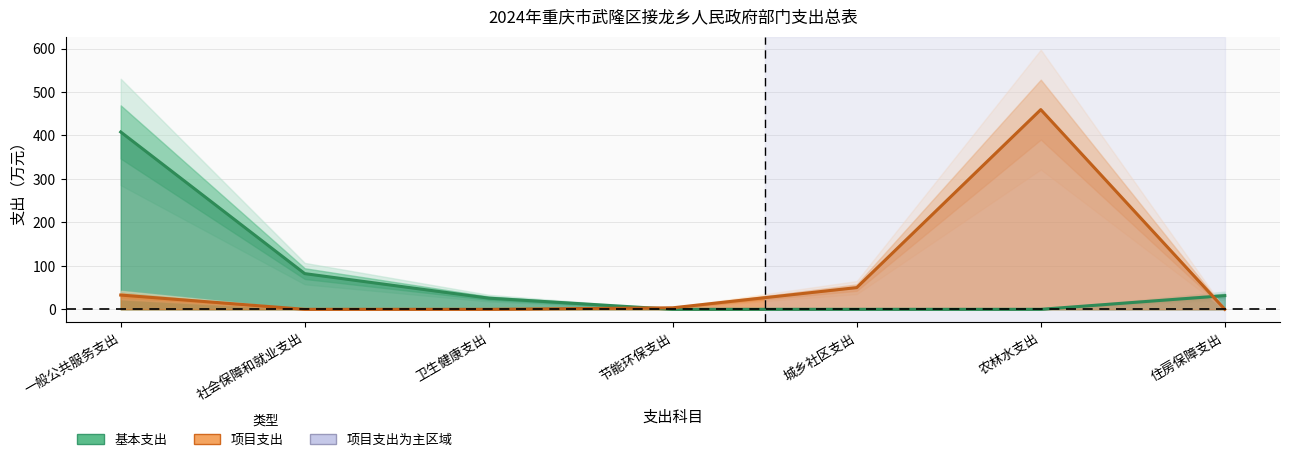

Which series has the largest total across all categories?

基本支出